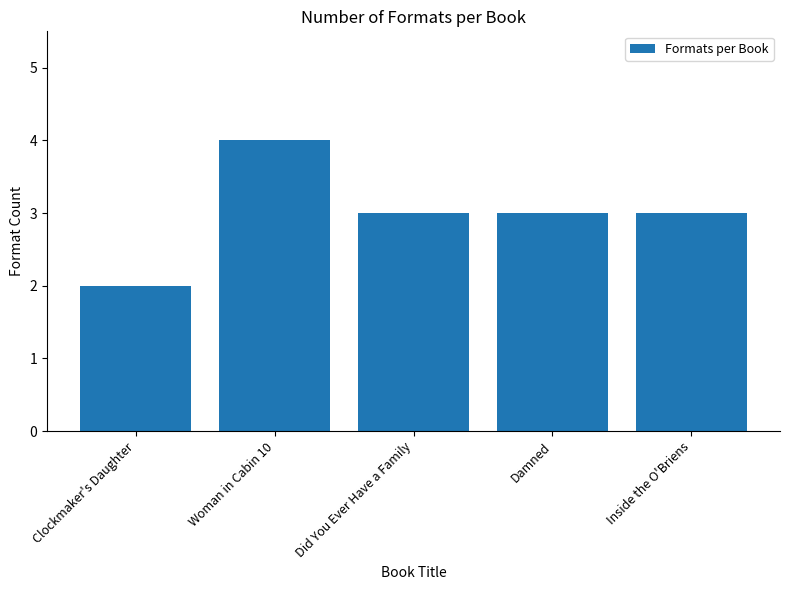

Reading left to right, transcribe all the data shown in this chart.

Clockmaker's Daughter=2	Woman in Cabin 10=4	Did You Ever Have a Family=3	Damned=3	Inside the O'Briens=3